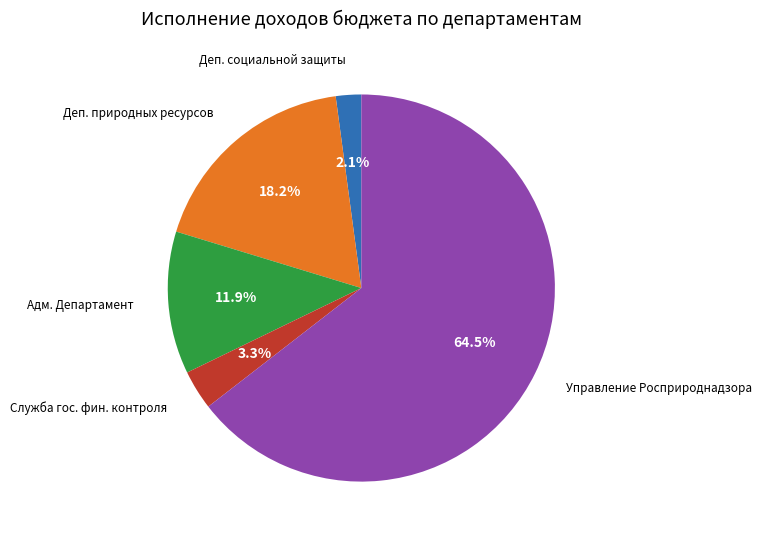

Between Управление Росприроднадзора and Служба гос. фин. контроля, which is larger?

Управление Росприроднадзора